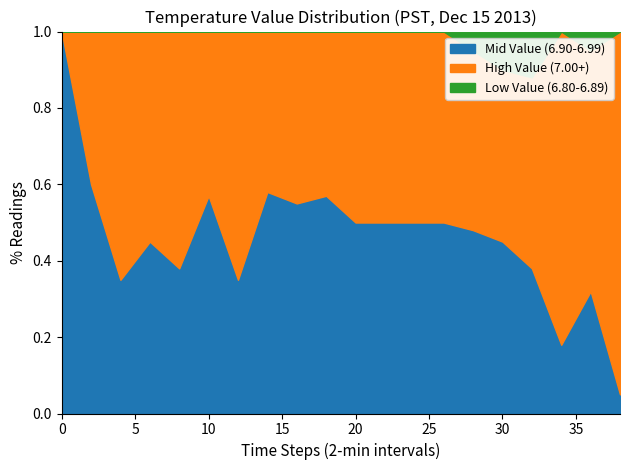

What are all the series names shown in the legend?

Low Value (6.80-6.89), Mid Value (6.90-6.99), High Value (7.00+)